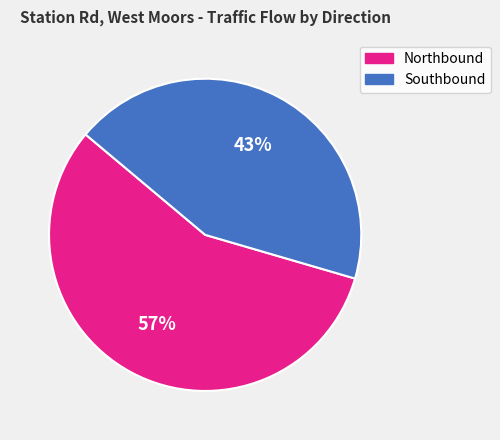

Is Southbound the majority of the pie?

No